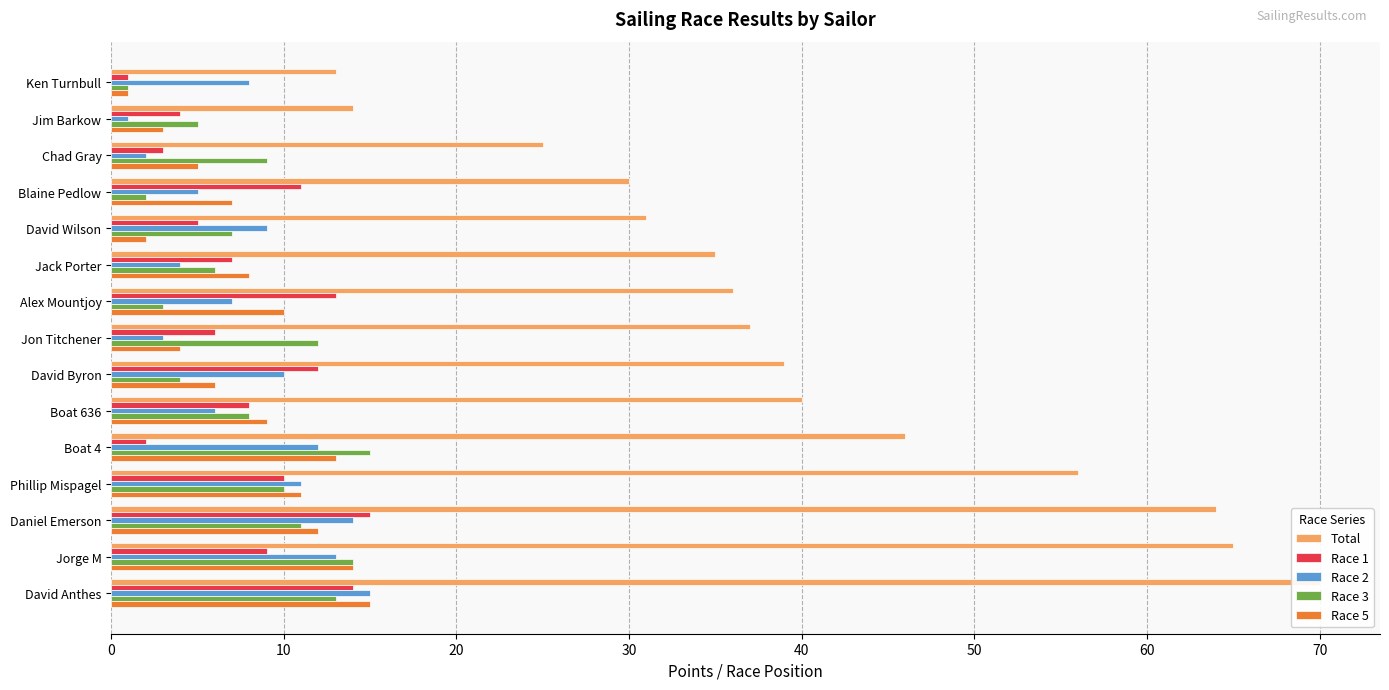

Count the number of data series in this chart.

5